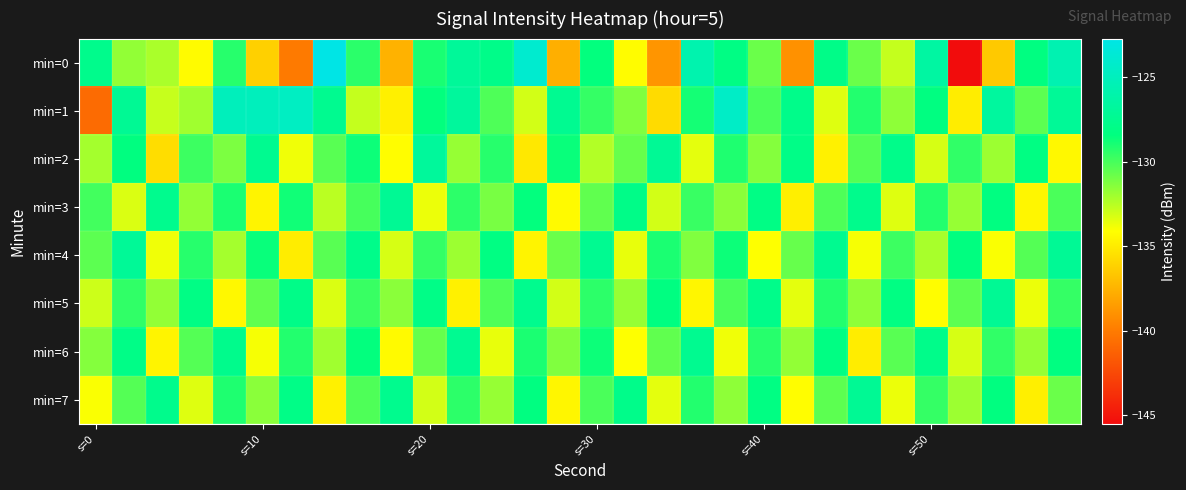

Reading right to left, what are all the values shown in this chart?

min=0: -125.6	-128.3	-136.5	-145.5	-126.5	-132.8	-130.8	-127.9	-139.0	-130.8	-128.1	-125.8	-138.8	-134.2	-128.5	-137.6	-124.0	-127.9	-127.0	-129.0	-137.5	-129.4	-122.7	-140.0	-136.2	-129.3	-134.3	-132.2	-131.7	-127.7
min=1: -127.1	-130.5	-126.7	-134.9	-128.3	-131.6	-129.2	-133.4	-127.8	-130.1	-124.5	-128.9	-135.7	-131.3	-129.6	-127.4	-133.1	-130.2	-126.8	-128.5	-134.8	-132.8	-127.5	-124.7	-125.0	-125.1	-132.0	-132.9	-127.2	-140.8
min=2: -134.4	-128.2	-131.9	-129.5	-133.2	-127.8	-130.3	-134.7	-128.0	-131.4	-129.1	-133.5	-127.2	-130.7	-132.4	-128.6	-135.1	-129.3	-131.8	-126.9	-134.2	-128.7	-130.4	-133.8	-127.5	-131.2	-129.8	-135.6	-128.4	-132.1
min=3: -130.1	-134.5	-128.3	-131.8	-129.2	-133.4	-127.7	-130.2	-134.8	-128.1	-131.5	-129.7	-133.1	-127.9	-130.6	-134.3	-128.5	-131.1	-129.4	-133.7	-127.3	-130.0	-132.6	-128.8	-134.6	-129.0	-131.7	-127.6	-133.3	-129.9
min=4: -127.2	-130.3	-134.0	-128.4	-132.2	-129.8	-133.9	-127.5	-130.7	-134.1	-128.7	-131.3	-129.0	-133.6	-127.4	-130.8	-134.6	-128.2	-131.9	-129.6	-133.2	-127.8	-130.4	-134.9	-128.6	-132.1	-129.3	-133.8	-127.1	-130.5
min=5: -129.6	-133.7	-127.3	-130.5	-134.2	-128.2	-131.6	-129.2	-133.5	-127.8	-130.1	-134.5	-128.3	-131.8	-129.4	-133.1	-127.6	-130.2	-134.7	-128.0	-131.5	-129.7	-133.3	-127.9	-130.6	-134.4	-128.1	-131.7	-129.5	-133.0
min=6: -128.3	-131.8	-129.5	-133.2	-127.8	-130.4	-134.9	-128.2	-131.7	-129.3	-133.8	-127.5	-130.6	-134.1	-128.7	-131.3	-129.0	-133.6	-127.4	-130.7	-134.3	-128.5	-132.0	-129.2	-133.9	-127.7	-130.3	-134.6	-128.0	-131.4
min=7: -130.8	-134.8	-128.4	-131.9	-129.6	-133.7	-127.3	-130.5	-134.2	-128.2	-131.6	-129.2	-133.5	-127.8	-130.1	-134.5	-128.3	-131.8	-129.4	-133.1	-127.6	-130.2	-134.7	-128.0	-131.5	-129.1	-133.4	-127.7	-130.3	-134.0